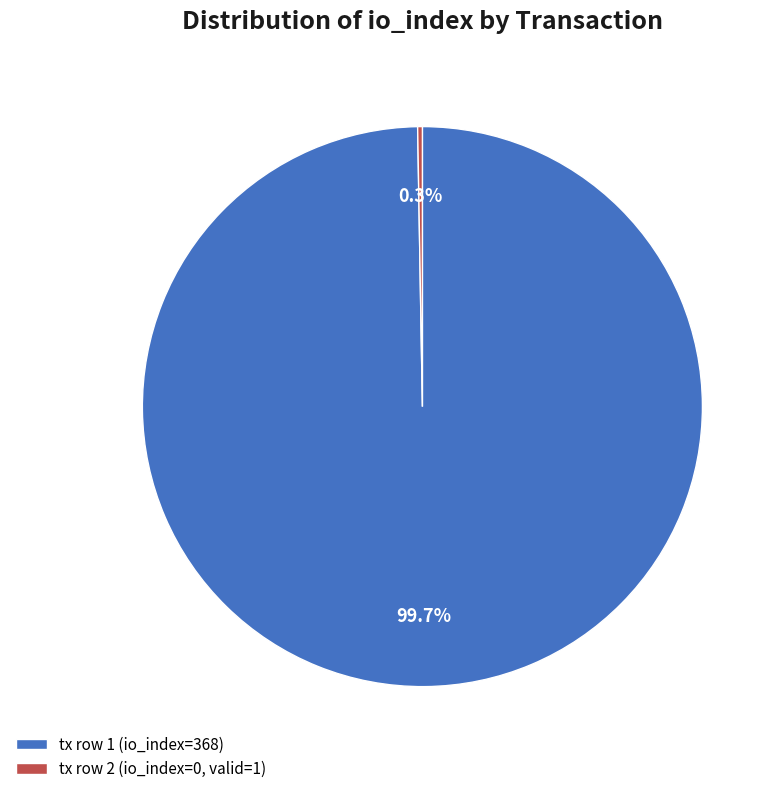

What percentage is NOT represented by tx row 1 (io_index=368)?

0.3%